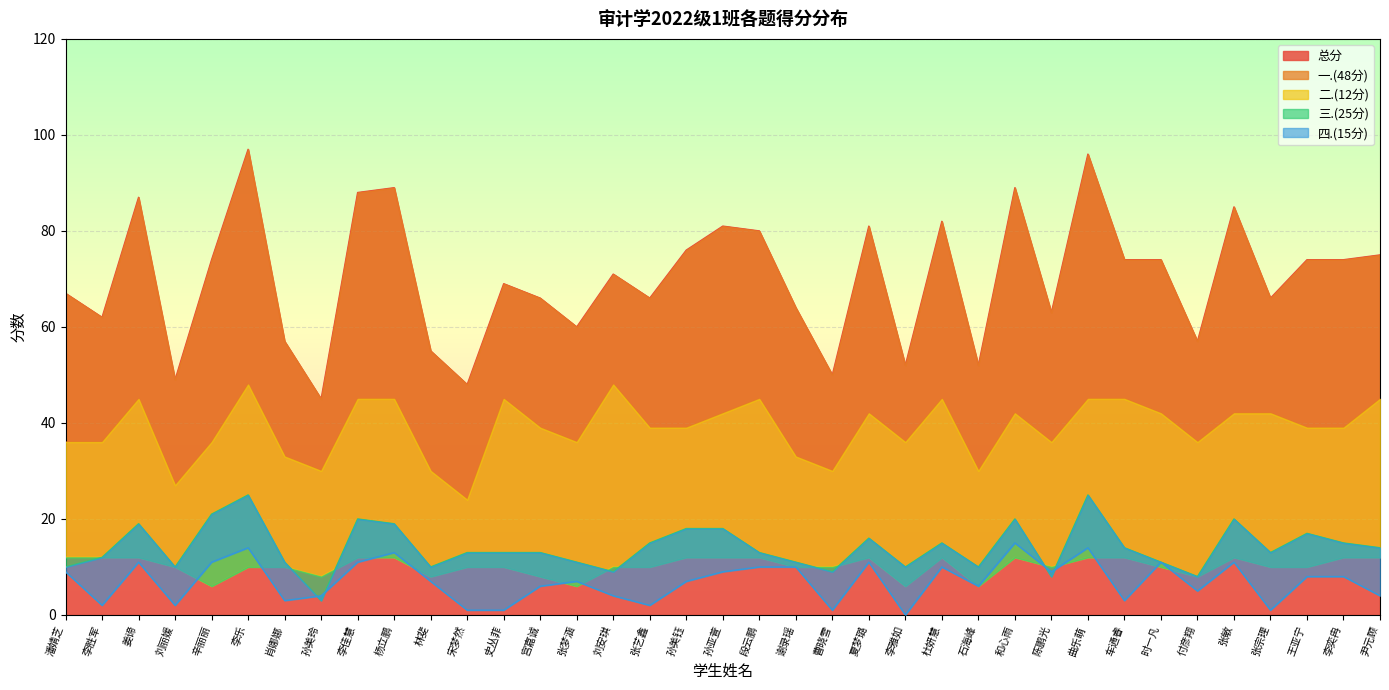

Does the chart display data point markers on the line(s)?

No